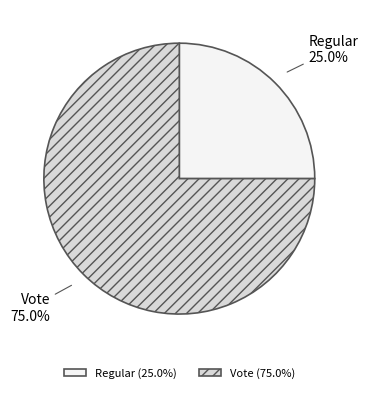

How much of the chart is everything except Regular?

75.0%